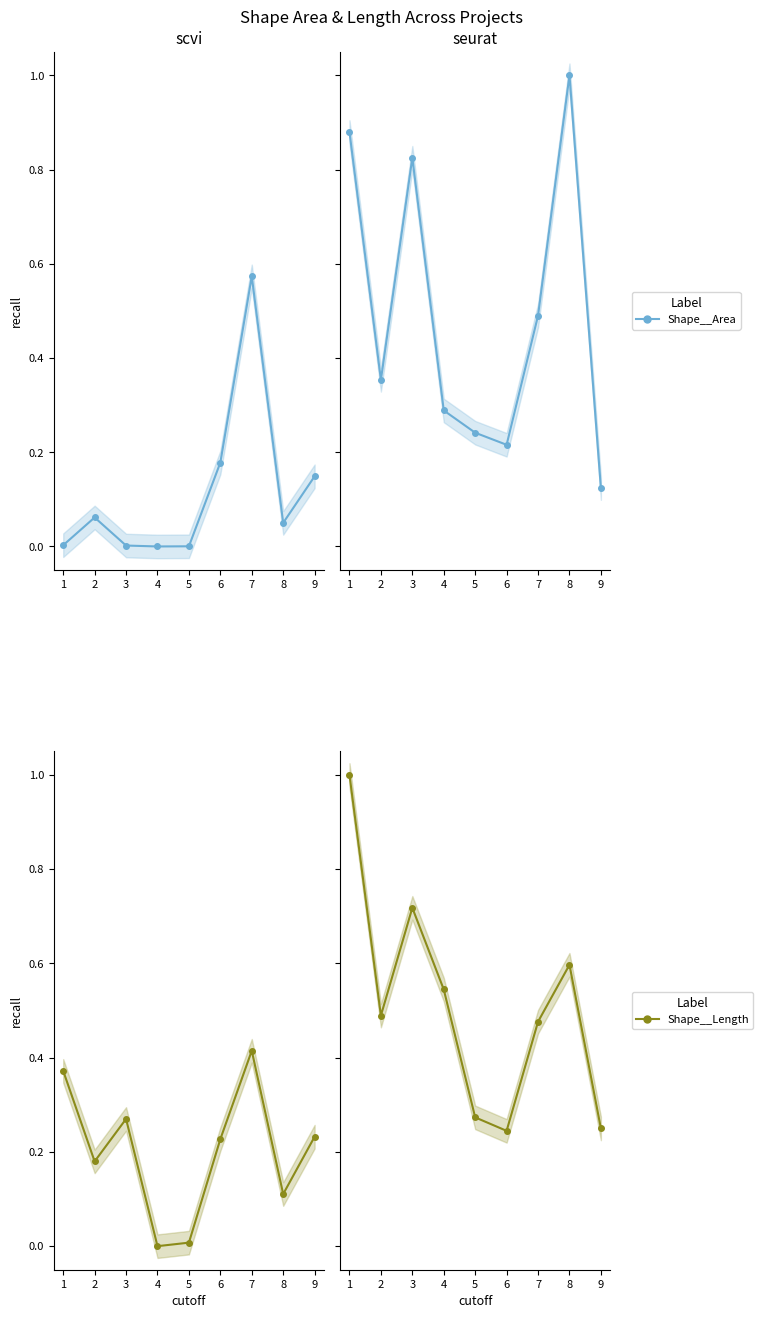

Between 5 and 6, which series saw the biggest shift?

Shape__Length